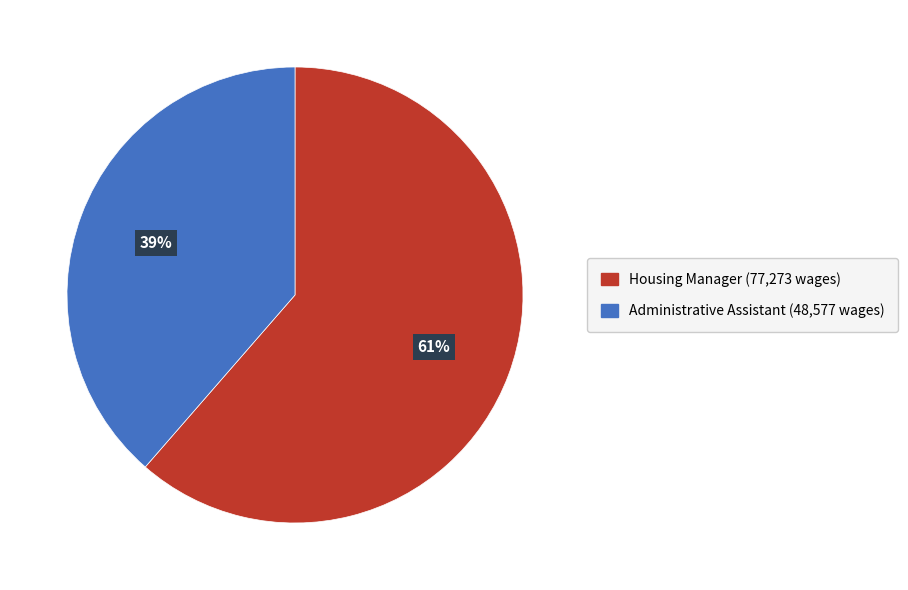

Approximately how many times larger is the value at Housing Manager compared to Administrative Assistant?

1.6